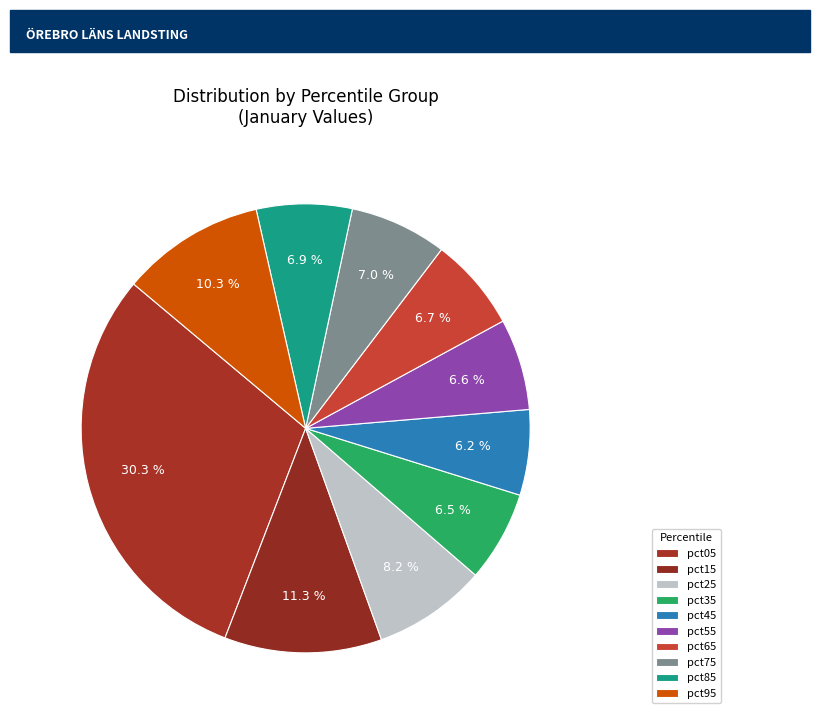

Which category has the biggest portion of the pie?

pct05